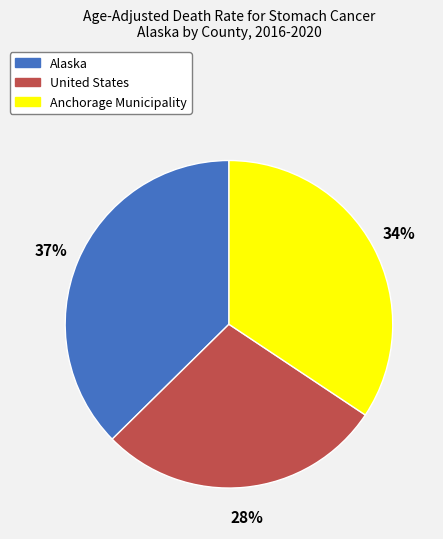

Is it true that Alaska is 37% of the pie?

True